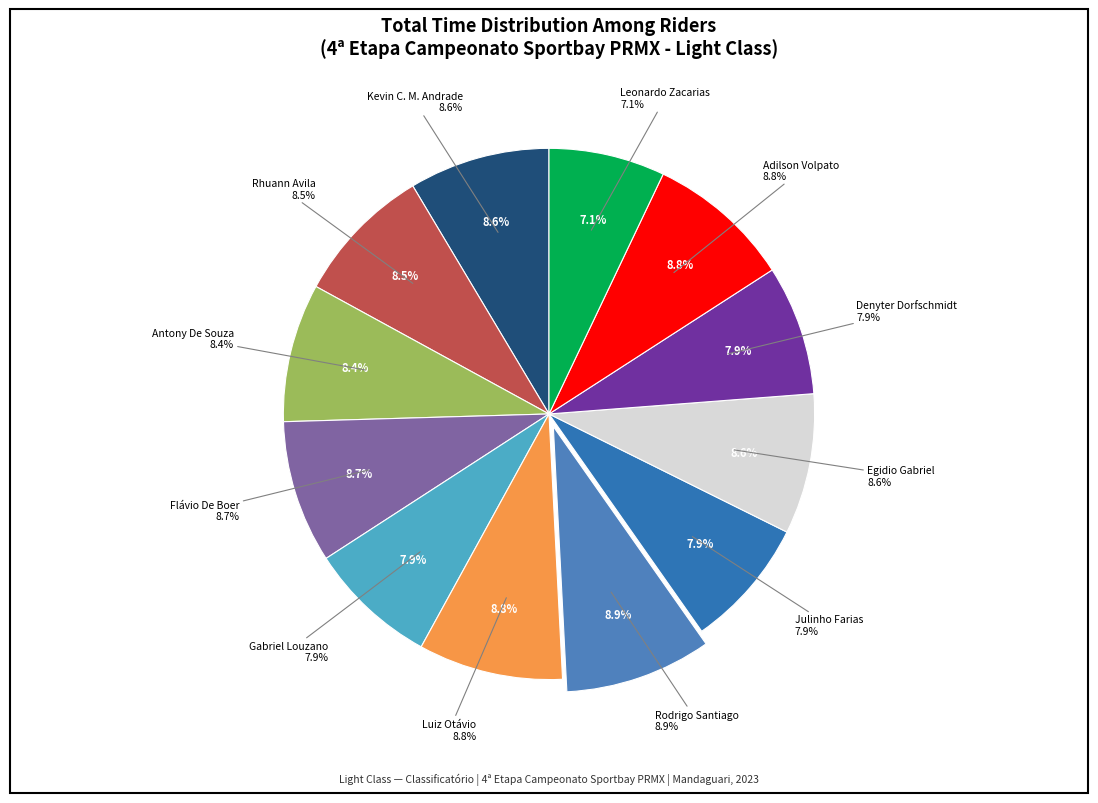

Does LUIZ OTÁVIO represent more than half of the total?

No